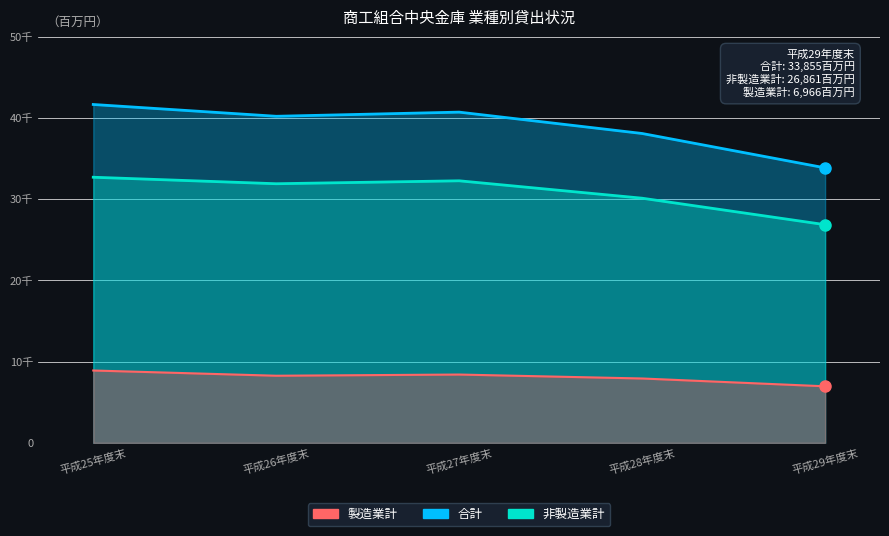

Between 平成26年度末 and 平成27年度末, which is larger?

平成27年度末